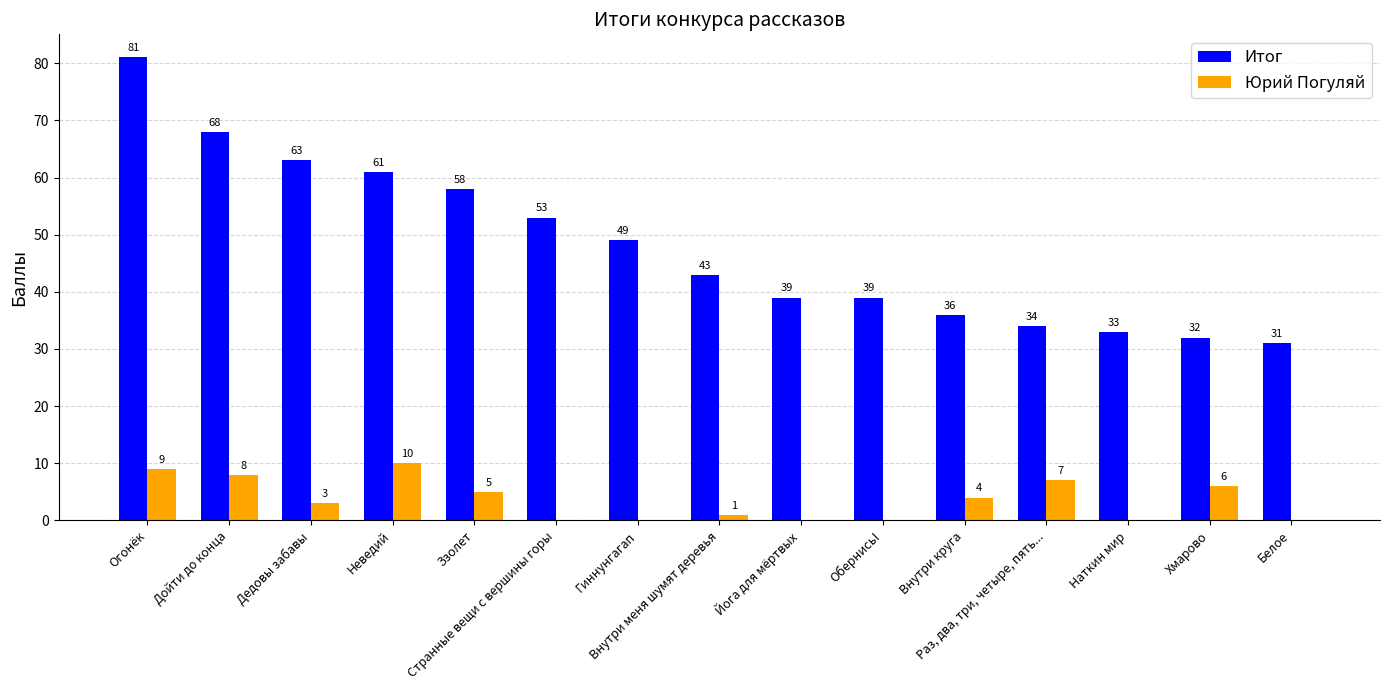

What is the average value of the Юрий Погуляй series?

4